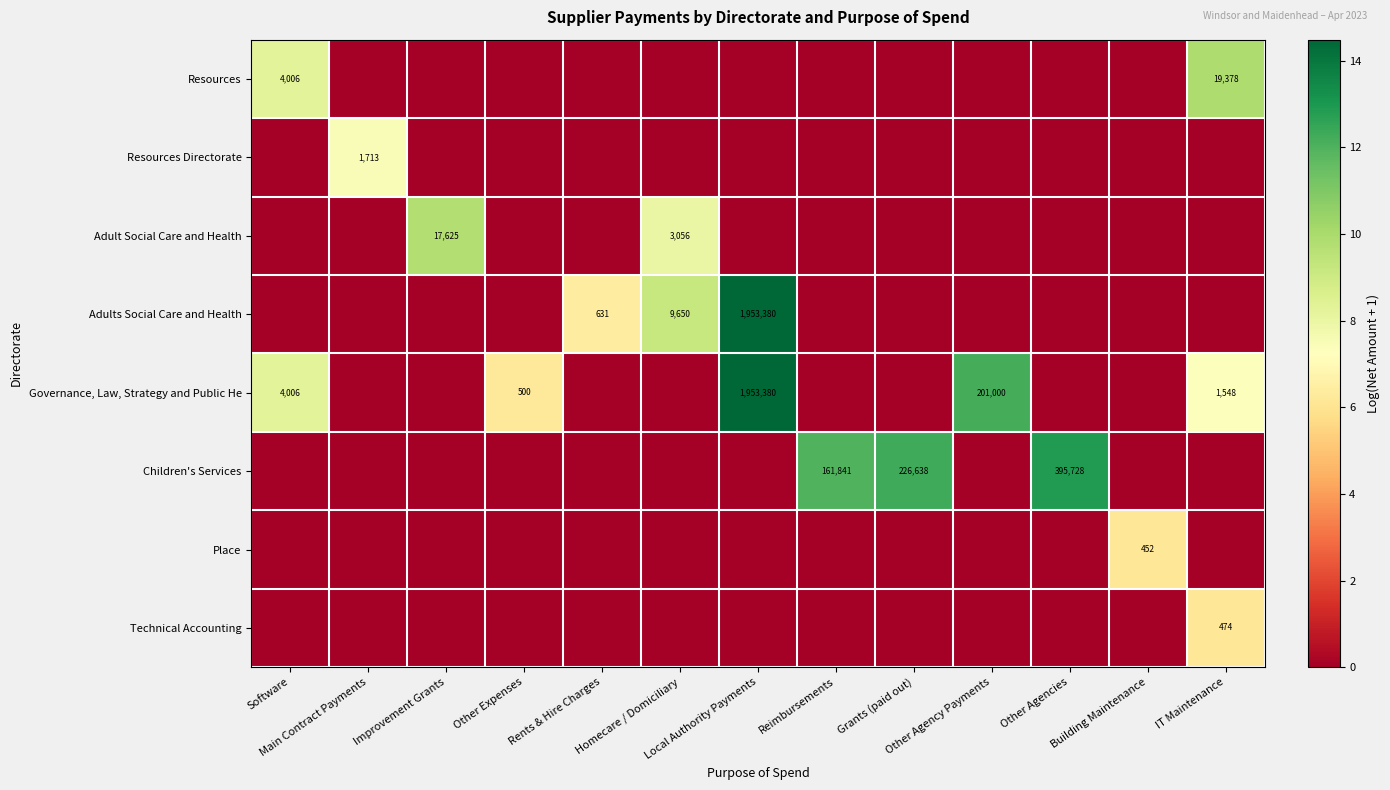

List the labels in order of Place value, largest first.

Building Maintenance, Software, Main Contract Payments, Improvement Grants, Other Expenses, Rents & Hire Charges, Homecare / Domiciliary, Local Authority Payments, Reimbursements, Grants (paid out), Other Agency Payments, Other Agencies, IT Maintenance